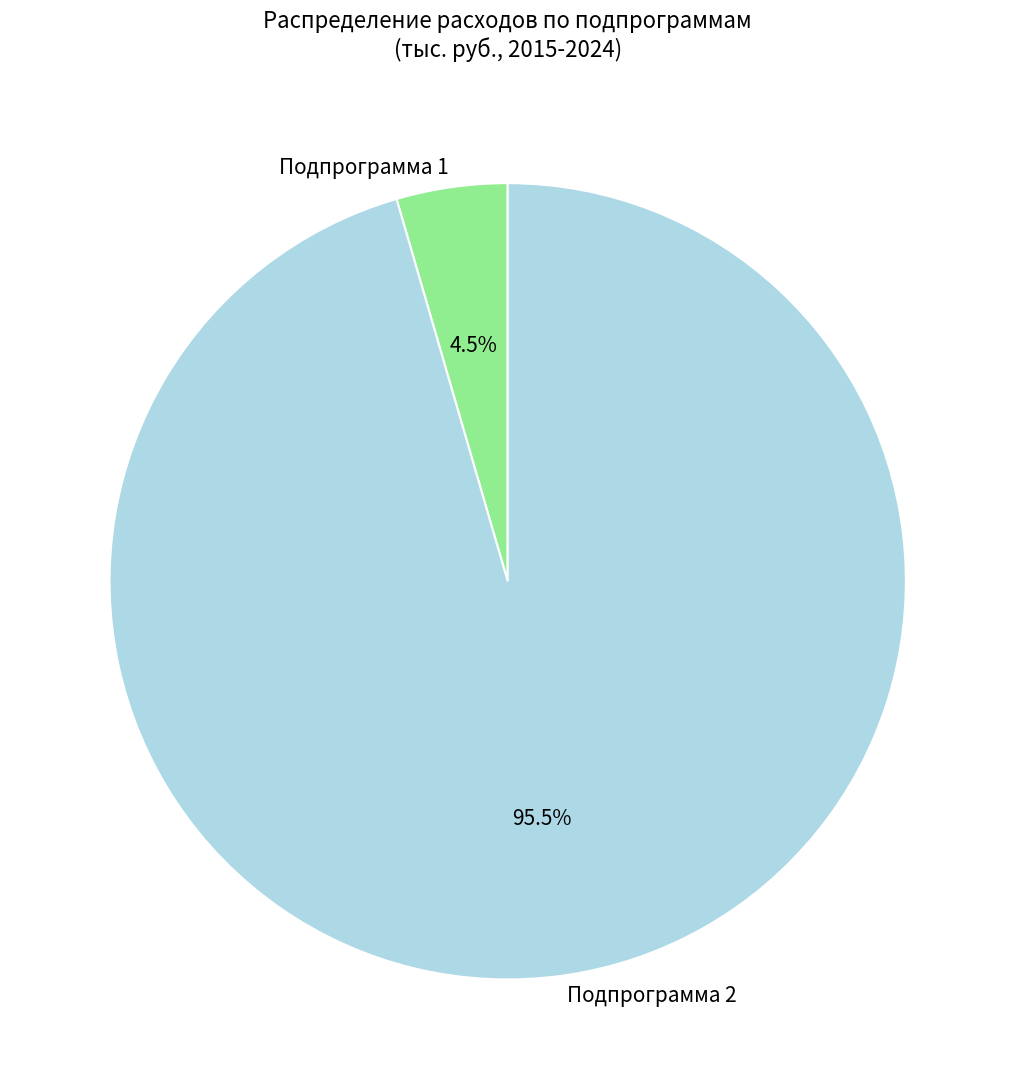

Between Подпрограмма 2 and Подпрограмма 1, which is larger?

Подпрограмма 2